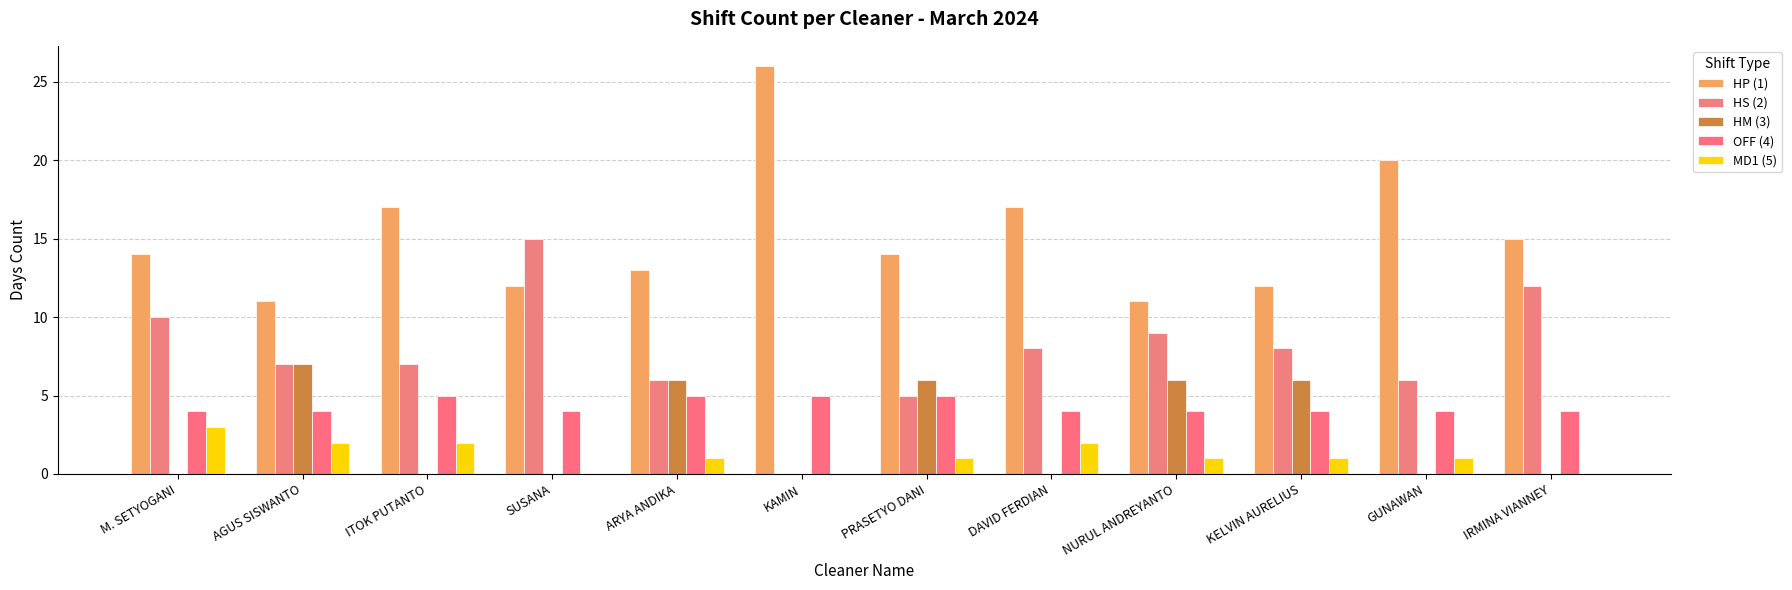

Between ITOK PUTANTO and ARYA ANDIKA, which series saw the biggest shift?

HM (3)